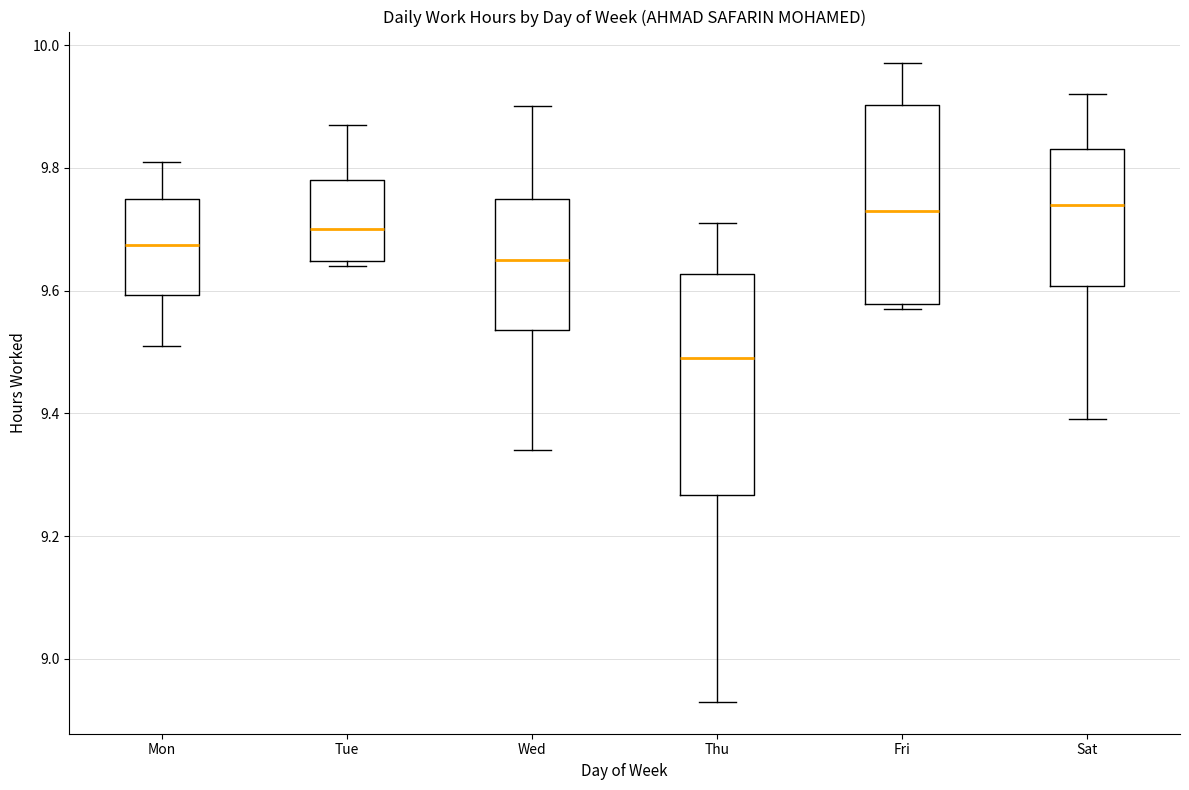

Where is the upper edge of the box for Fri on the y-axis? The values are not printed on the chart, so give them approximately, as read against the axis.

9.90